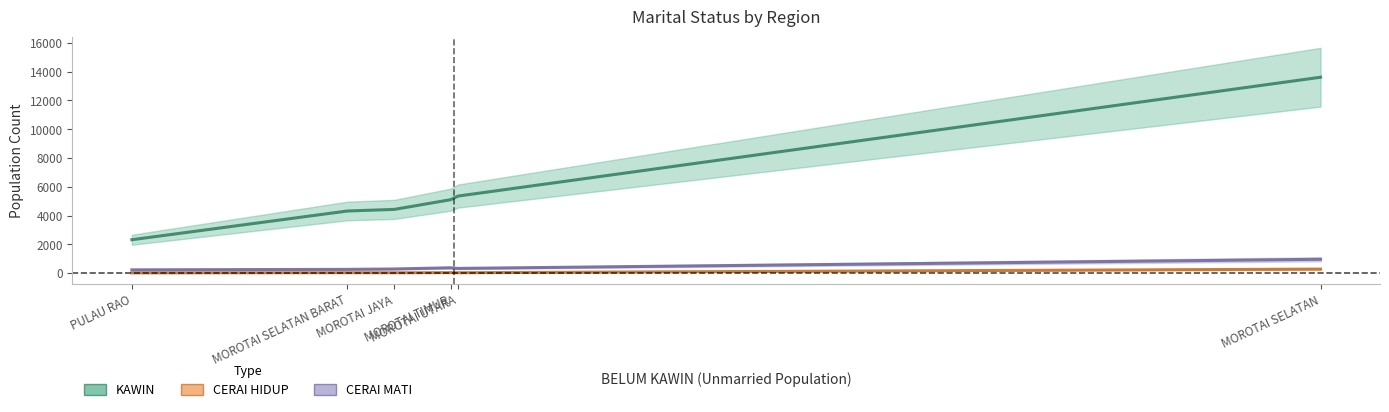

Reading left to right, transcribe all the data shown in this chart.

KAWIN: MOROTAI SELATAN=13617	MOROTAI SELATAN BARAT=4320	MOROTAI JAYA=4432	MOROTAI UTARA=5358	MOROTAI TIMUR=5104	PULAU RAO=2324
CERAI HIDUP: MOROTAI SELATAN=283	MOROTAI SELATAN BARAT=33	MOROTAI JAYA=28	MOROTAI UTARA=30	MOROTAI TIMUR=37	PULAU RAO=20
CERAI MATI: MOROTAI SELATAN=964	MOROTAI SELATAN BARAT=264	MOROTAI JAYA=292	MOROTAI UTARA=331	MOROTAI TIMUR=374	PULAU RAO=232